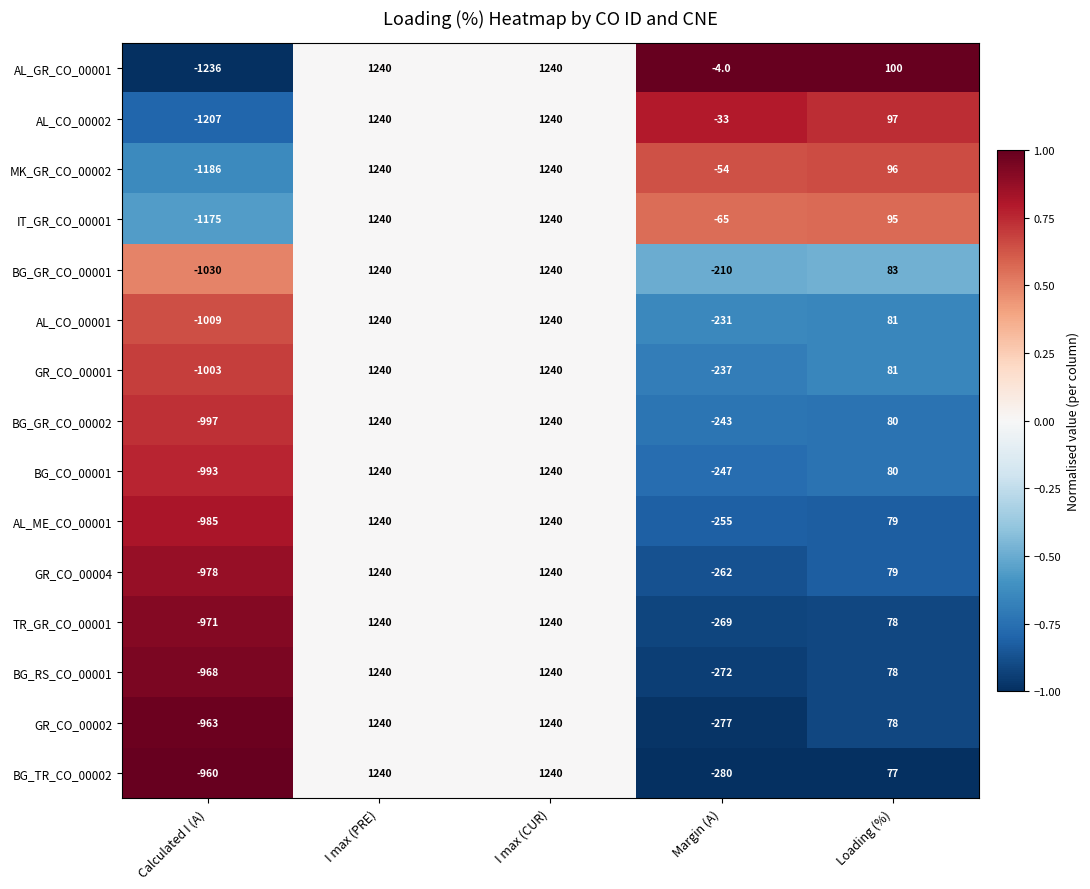

The value of GR_CO_00001 at I max (PRE) is 1959. True or false?

False